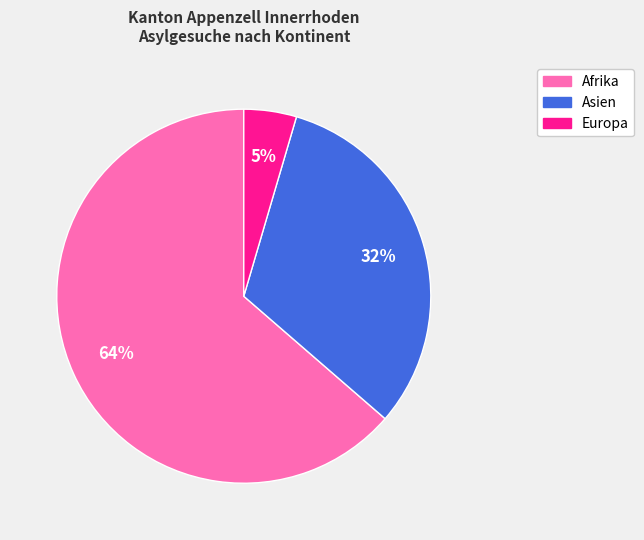

How many slices are in this pie chart?

3